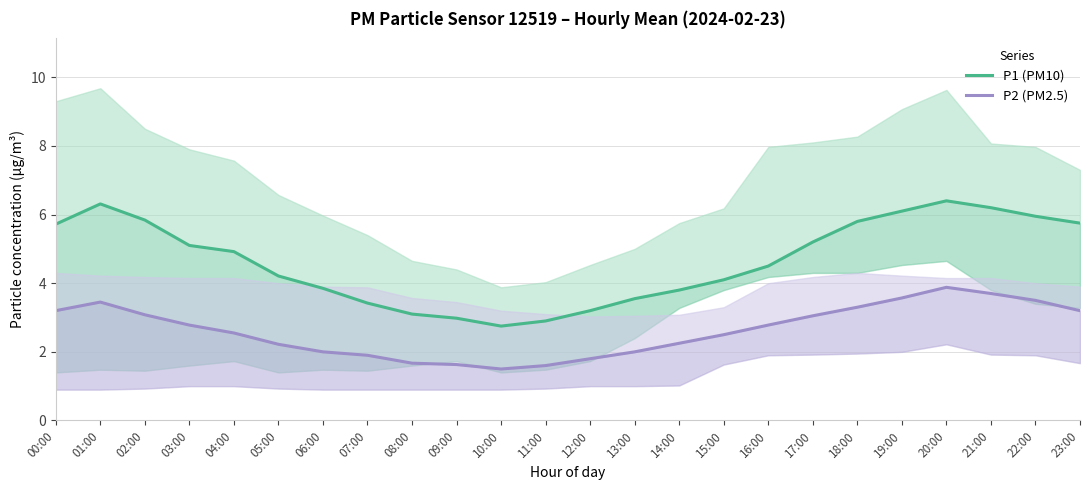

Where is the first local minimum for P2 (PM2.5)?

10:00